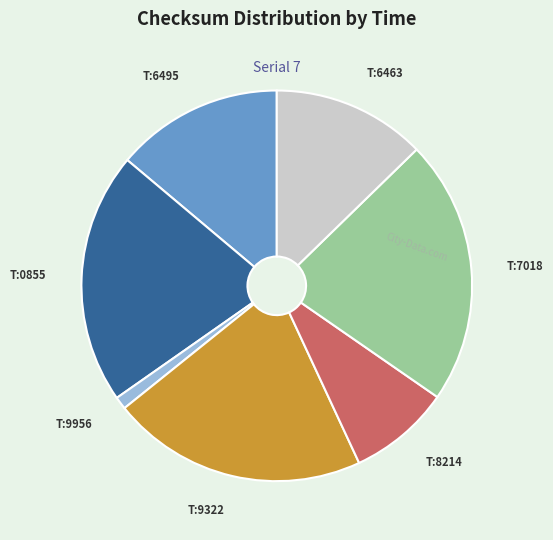

Is there any slice that represents more than half of the pie?

No